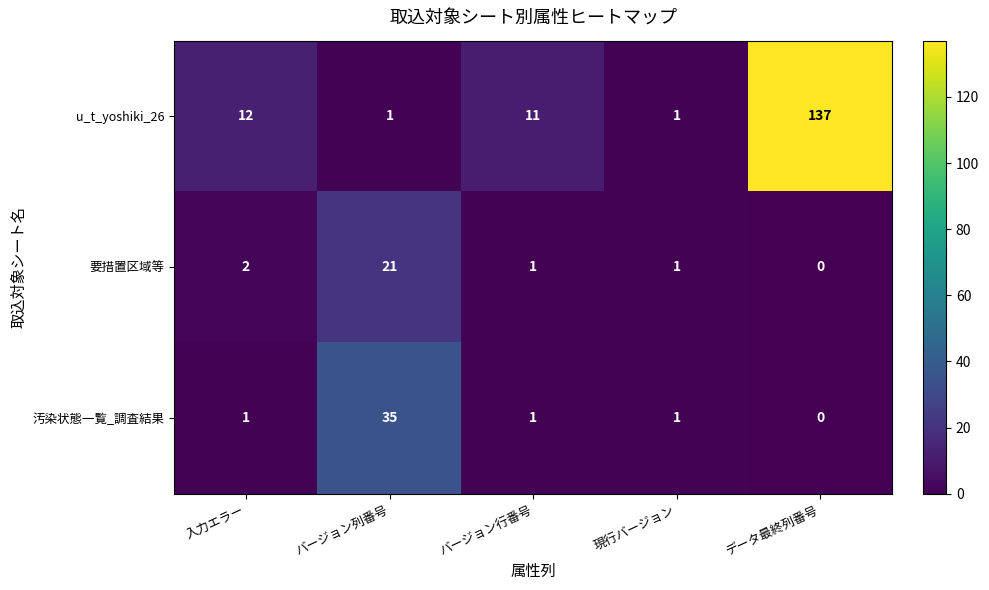

True or false: u_t_yoshiki_26 has a value of 1 at 現行バージョン.

True